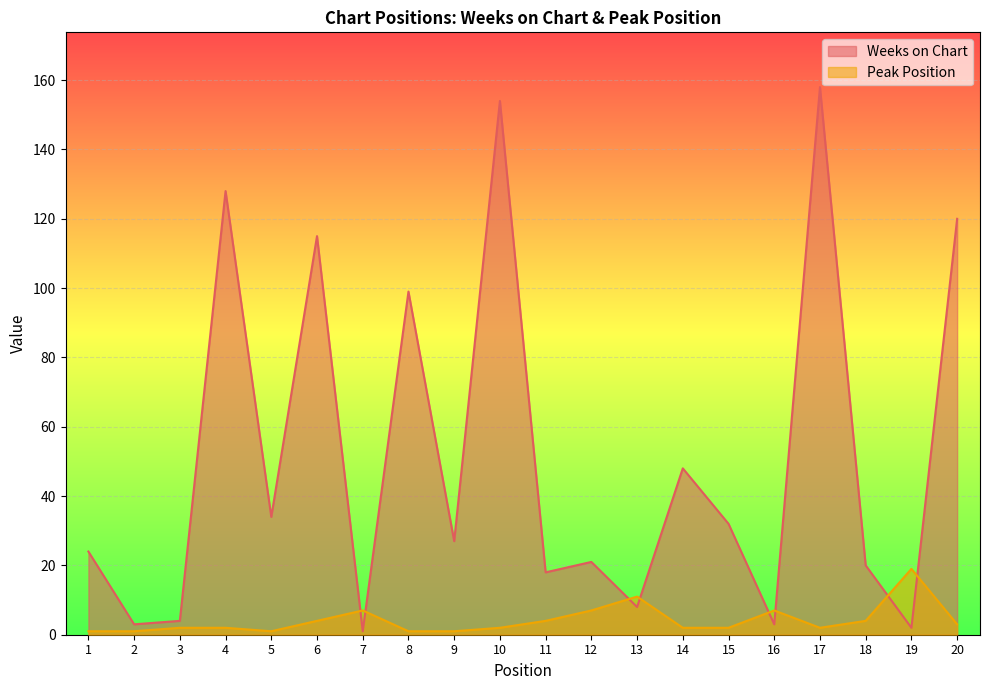

What is the minimum value shown in the chart?

1